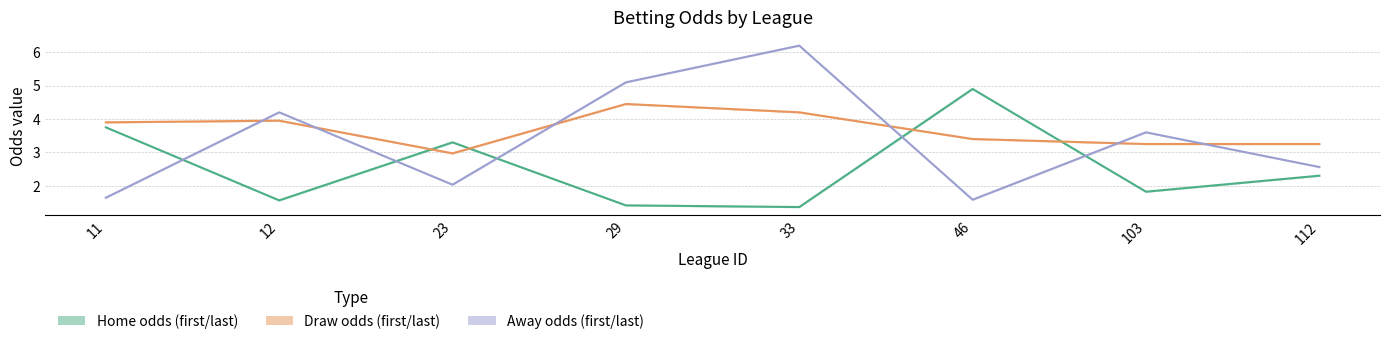

Which series ends up on top after the final intersection of last_away and last_draw?

last_draw